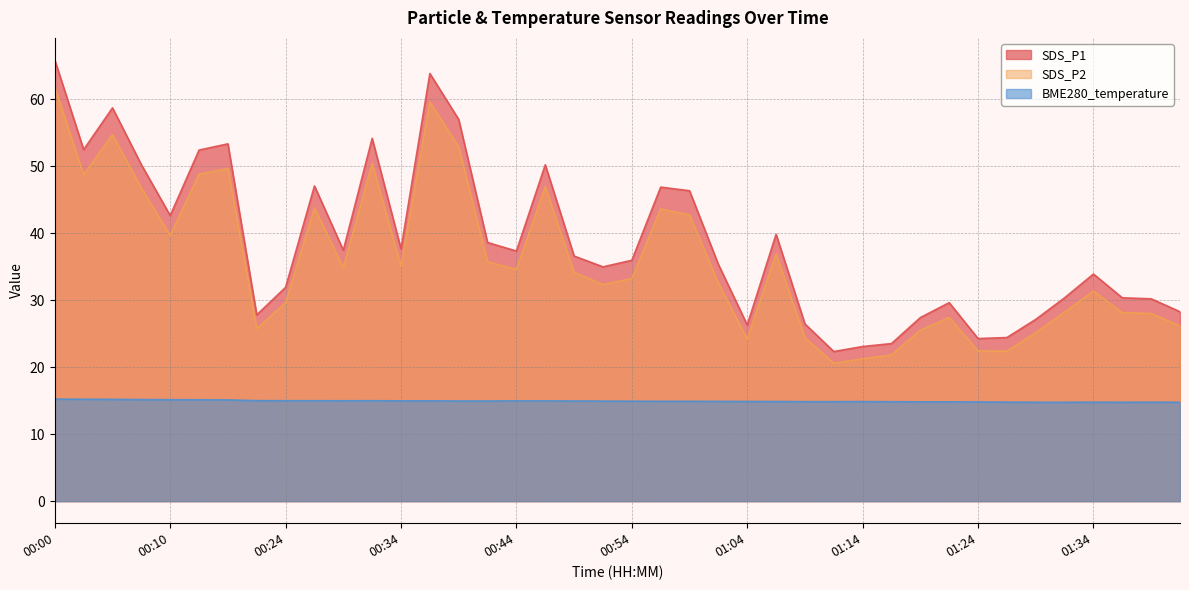

Is it true that SDS_P1 equals 48.7 at 01:34?

False